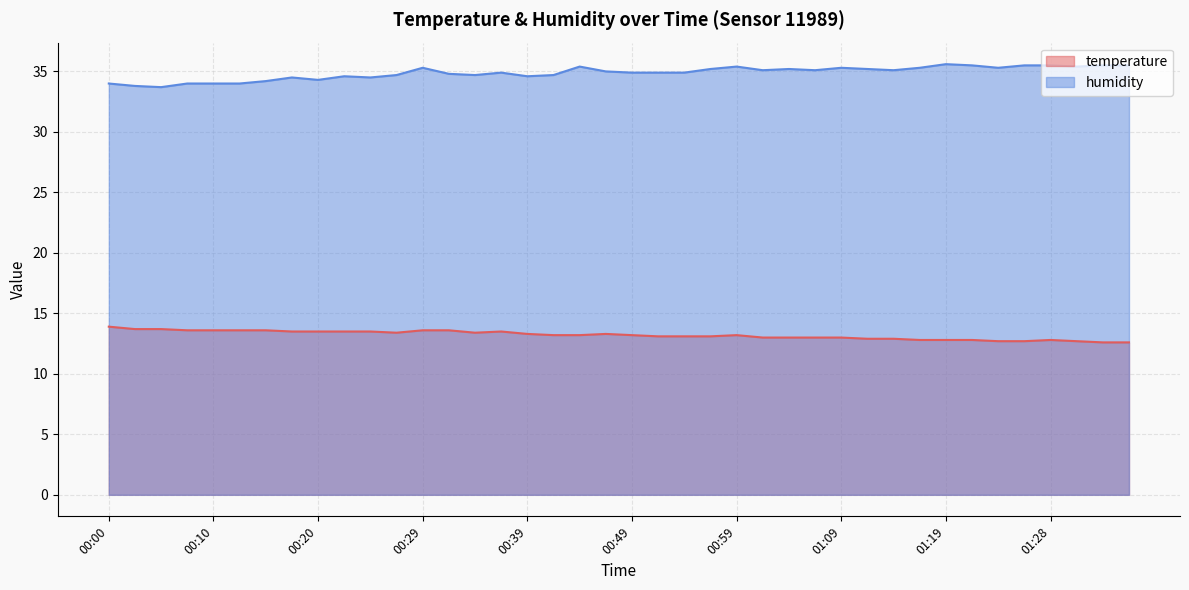

What is the difference between the maximum and minimum values in the temperature series?

1.3